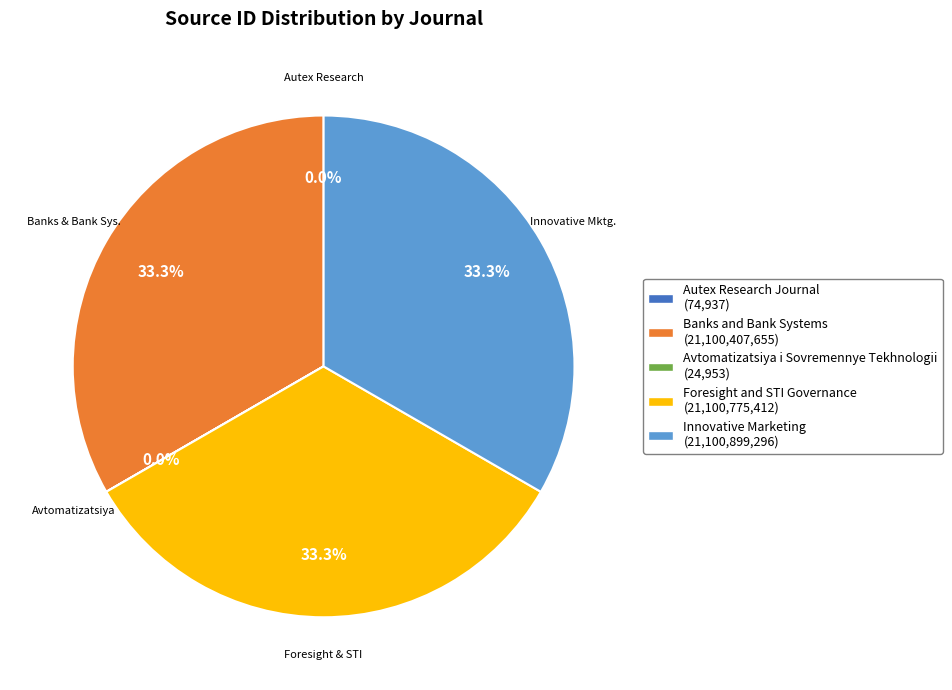

What percentage is the Foresight and STI Governance slice, to the nearest percent?

33%